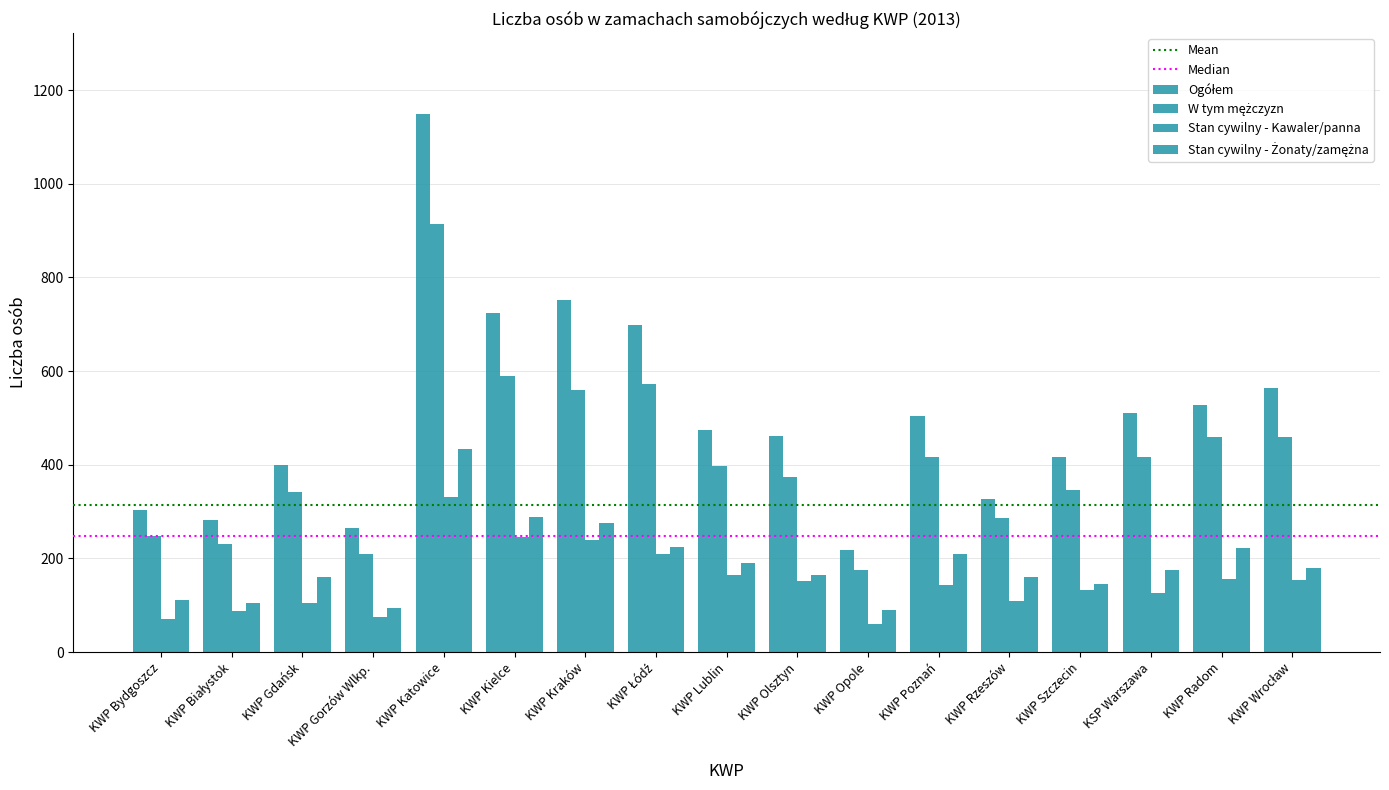

What is the difference between the maximum and second lowest values in the Stan cywilny - Kawaler/panna series?

260